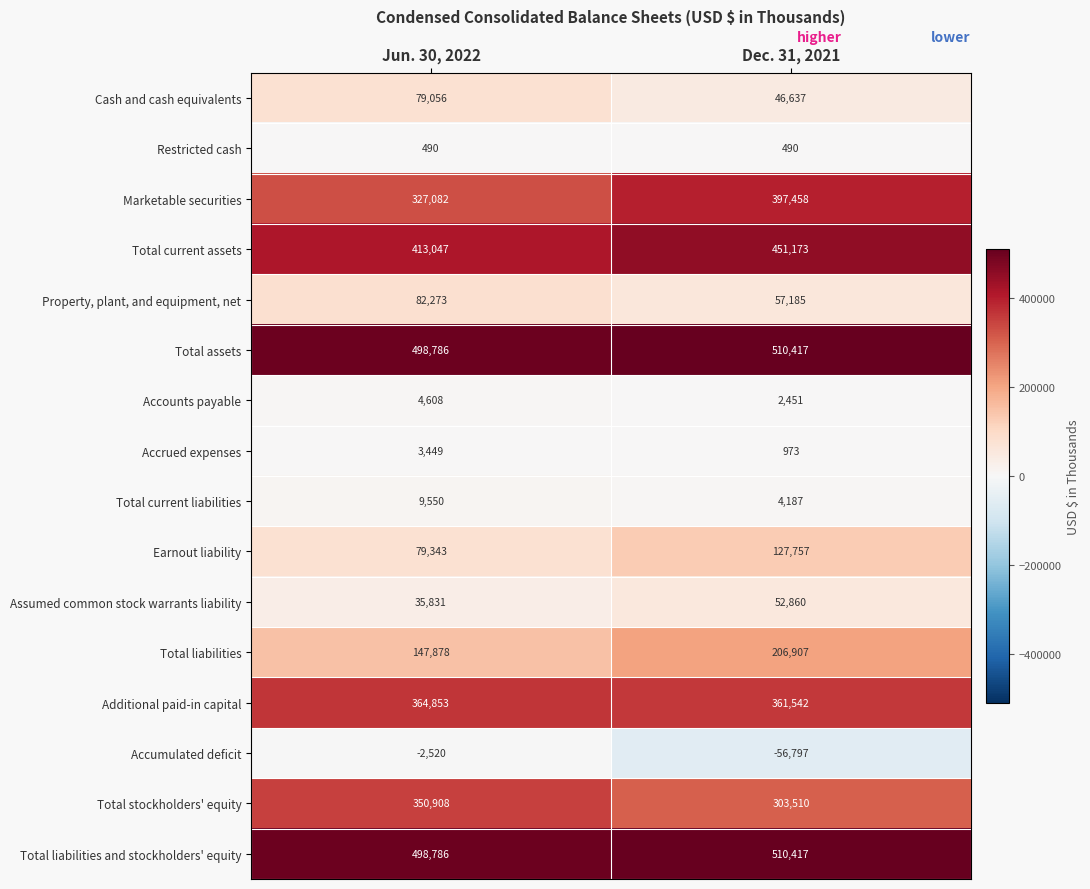

Which category has the highest value across all series?

Dec. 31, 2021